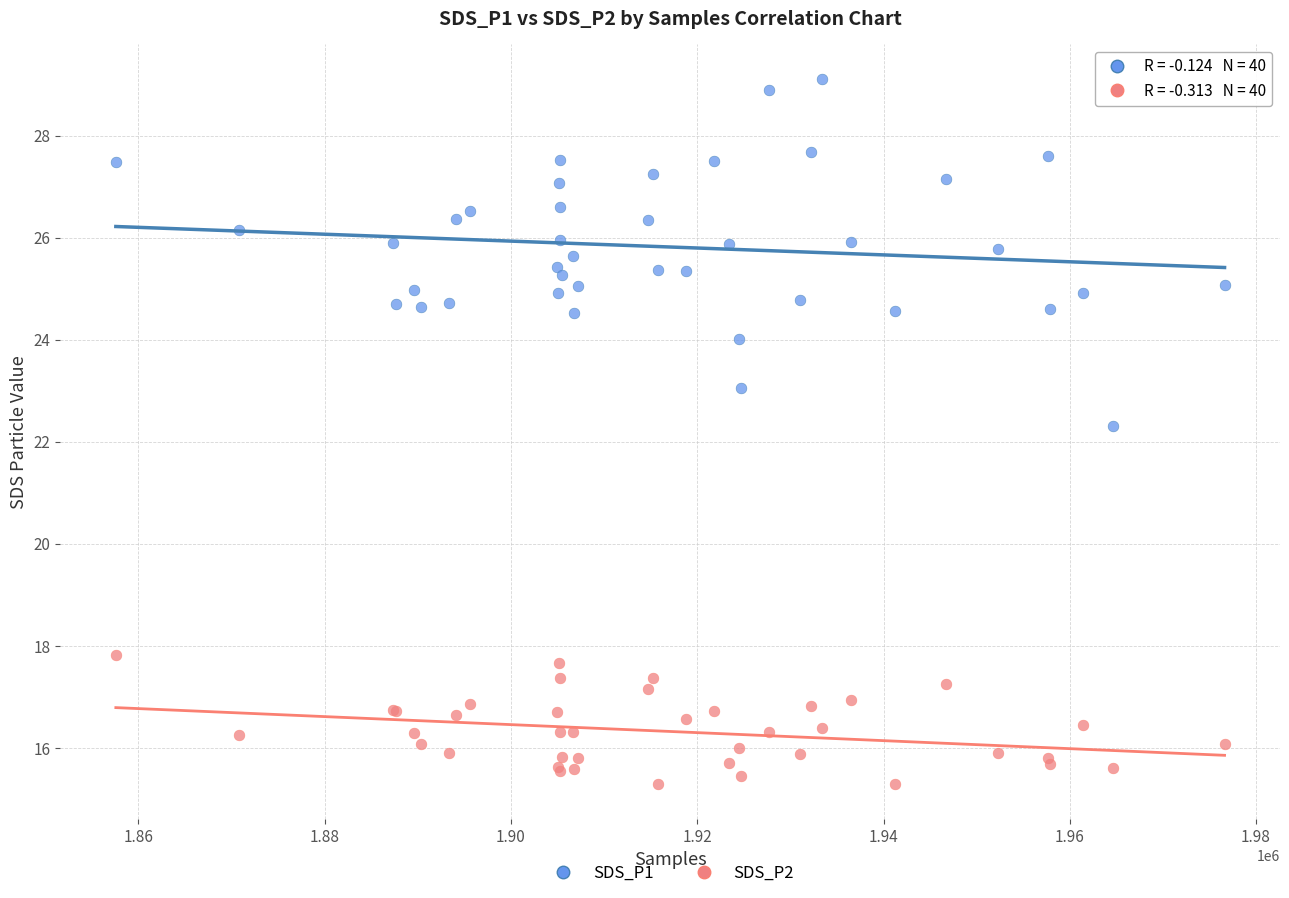

Which series reaches the minimum Y coordinate?

SDS_P2